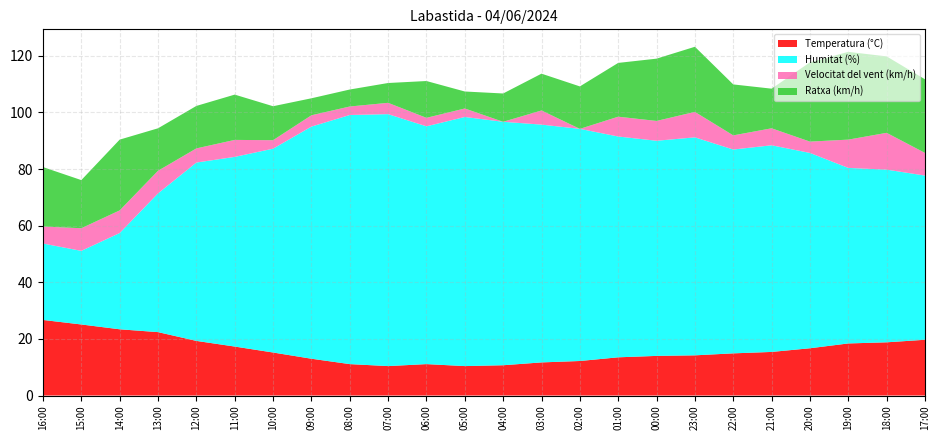

Reading right to left, extract all data points from this chart.

Temperatura (°C): 19.7	18.8	18.4	16.7	15.4	14.9	14.2	14.0	13.5	12.2	11.7	10.7	10.4	11.1	10.4	11.1	13.0	15.2	17.3	19.3	22.4	23.4	25.1	26.7
Humitat (%): 58.0	61.0	62.0	69.0	73.0	72.0	77.0	76.0	78.0	82.0	84.0	86.0	88.0	84.0	89.0	88.0	82.0	72.0	67.0	63.0	49.0	34.0	26.0	27.0
Velocitat del vent (km/h): 8.0	13.0	10.0	4.0	6.0	5.0	9.0	7.0	7.0	0.0	5.0	0.0	3.0	3.0	4.0	3.0	4.0	3.0	6.0	5.0	8.0	8.0	8.0	6.0
Ratxa (km/h): 26.0	27.0	31.0	28.0	14.0	18.0	23.0	22.0	19.0	15.0	13.0	10.0	6.0	13.0	7.0	6.0	6.0	12.0	16.0	15.0	15.0	25.0	17.0	21.0